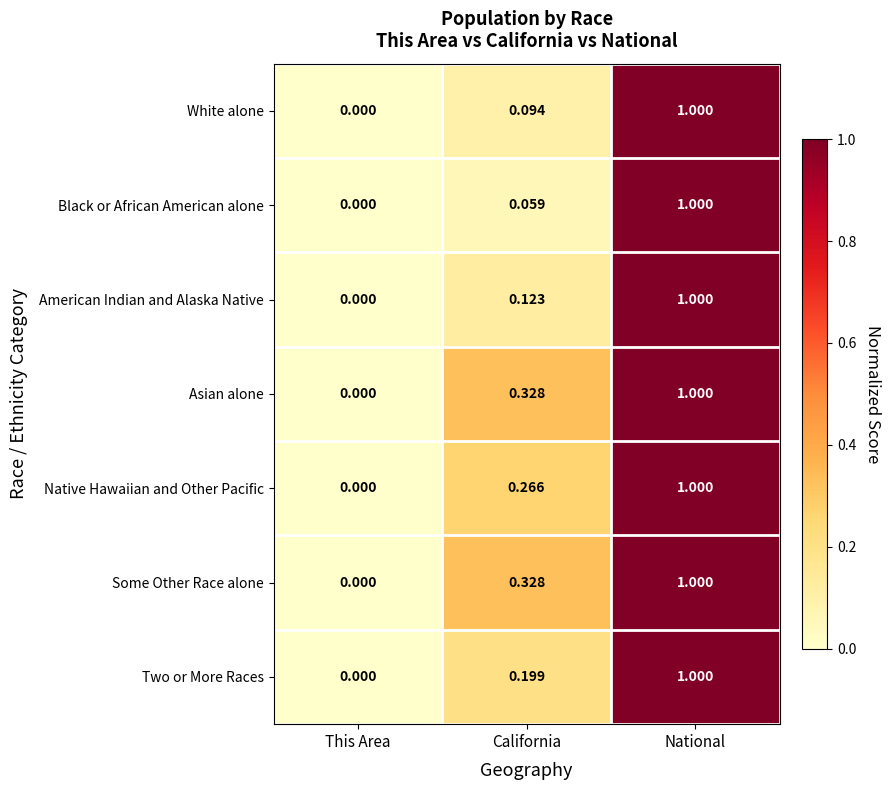

Between California and National, which series saw the biggest shift?

Black or African American alone